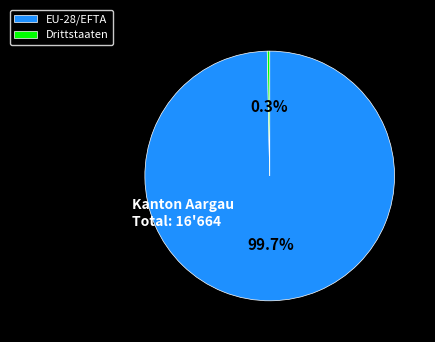

Is it true that Drittstaaten is 0% of the pie?

True